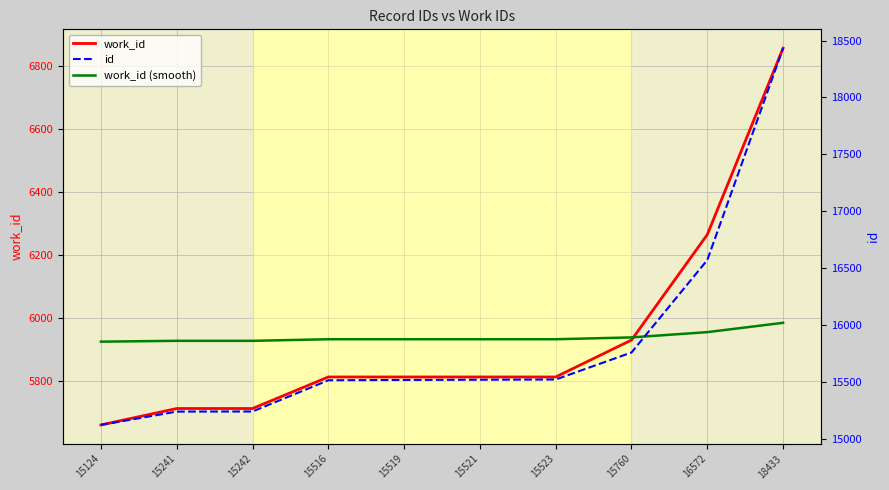

How many values in the id series are below 15521?

5